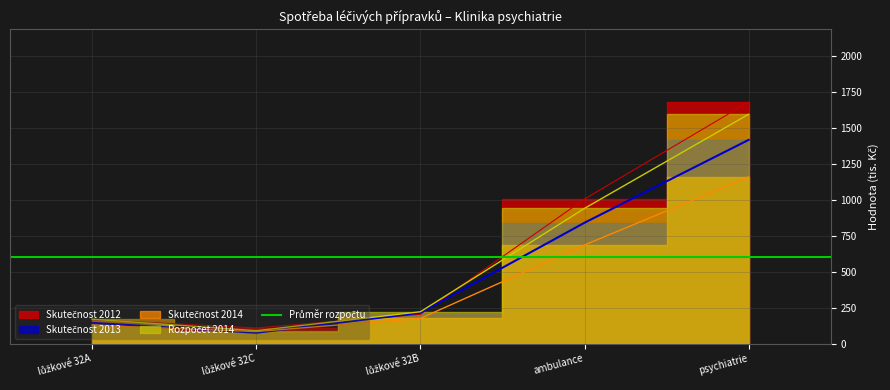

How many lines are shown in the chart?

4